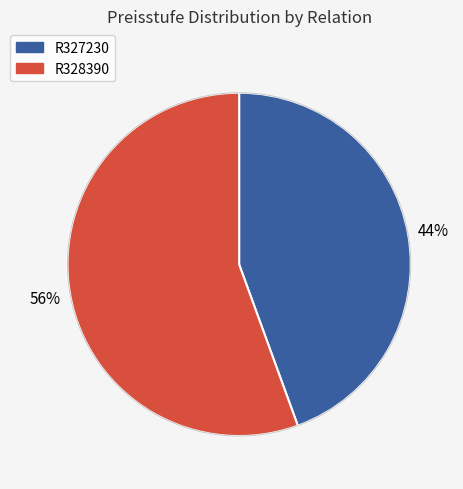

Is the sum of R327230 and R328390 greater than half?

Yes